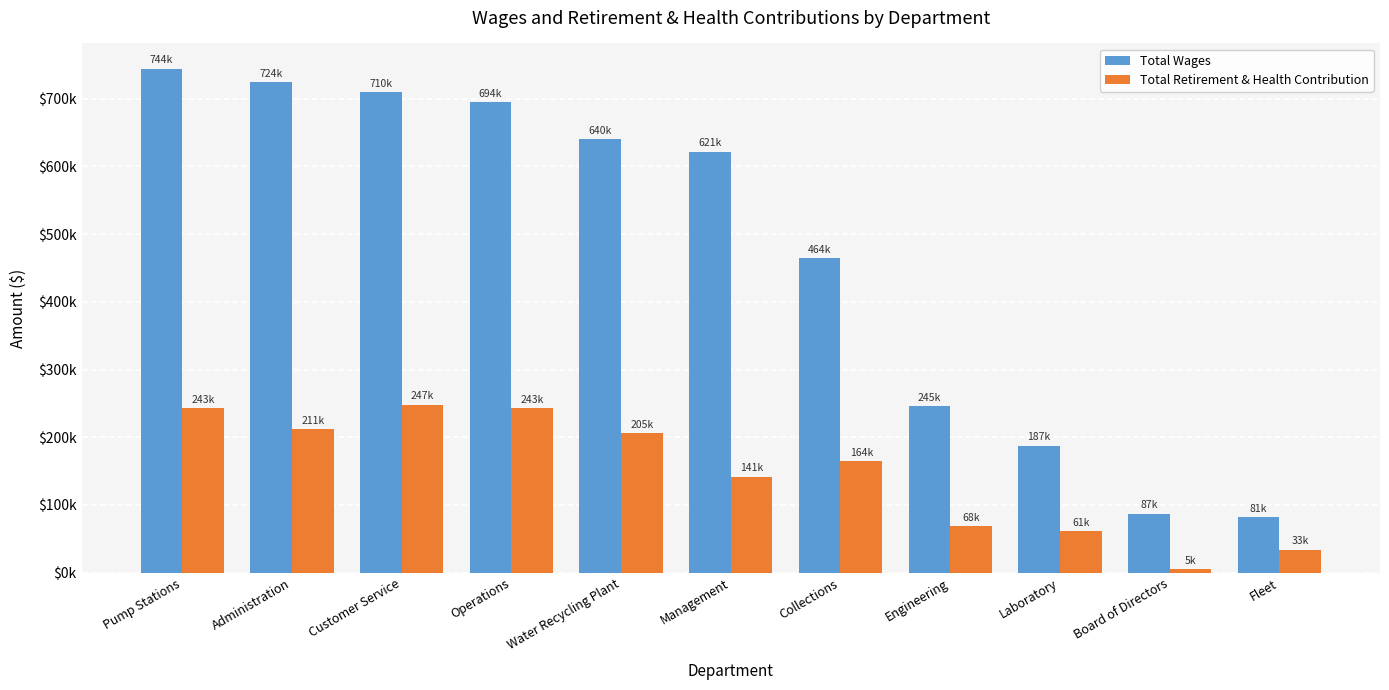

What is the total value across all series at Administration?

936229